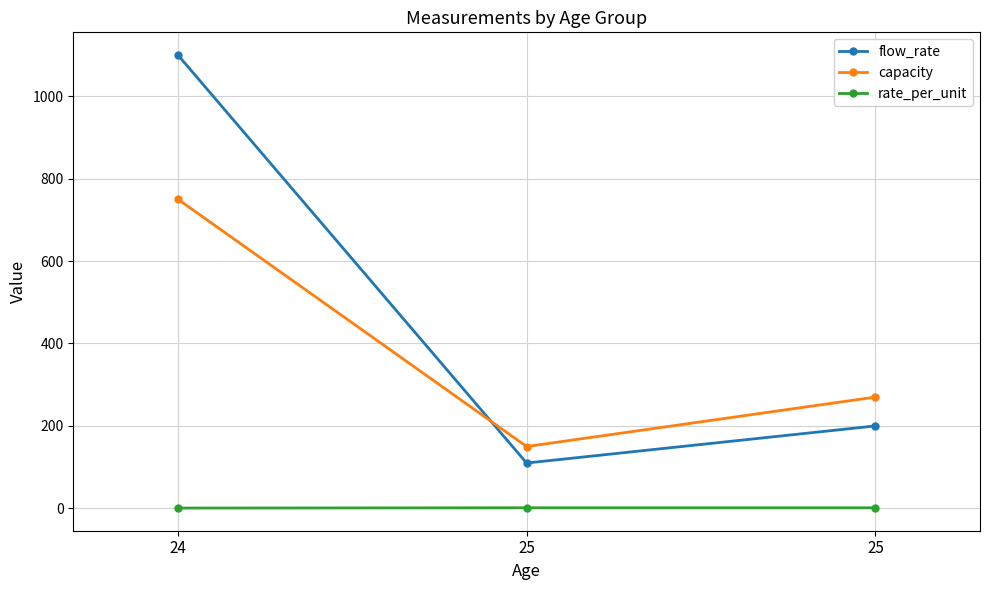

List the series in order of their overall mean, lowest first.

rate_per_unit, capacity, flow_rate